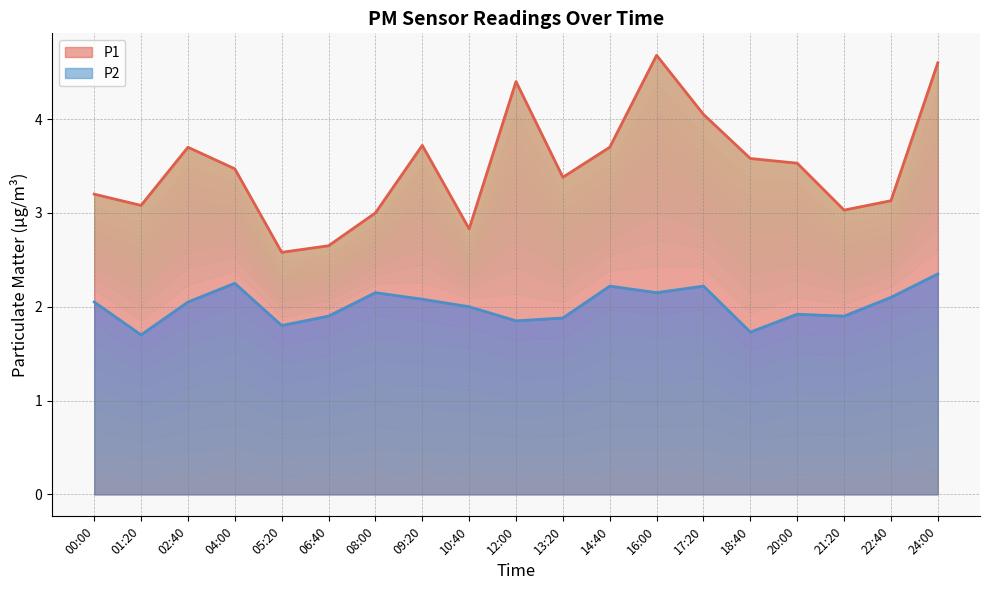

How many interior local valleys does the P1 series have?

5